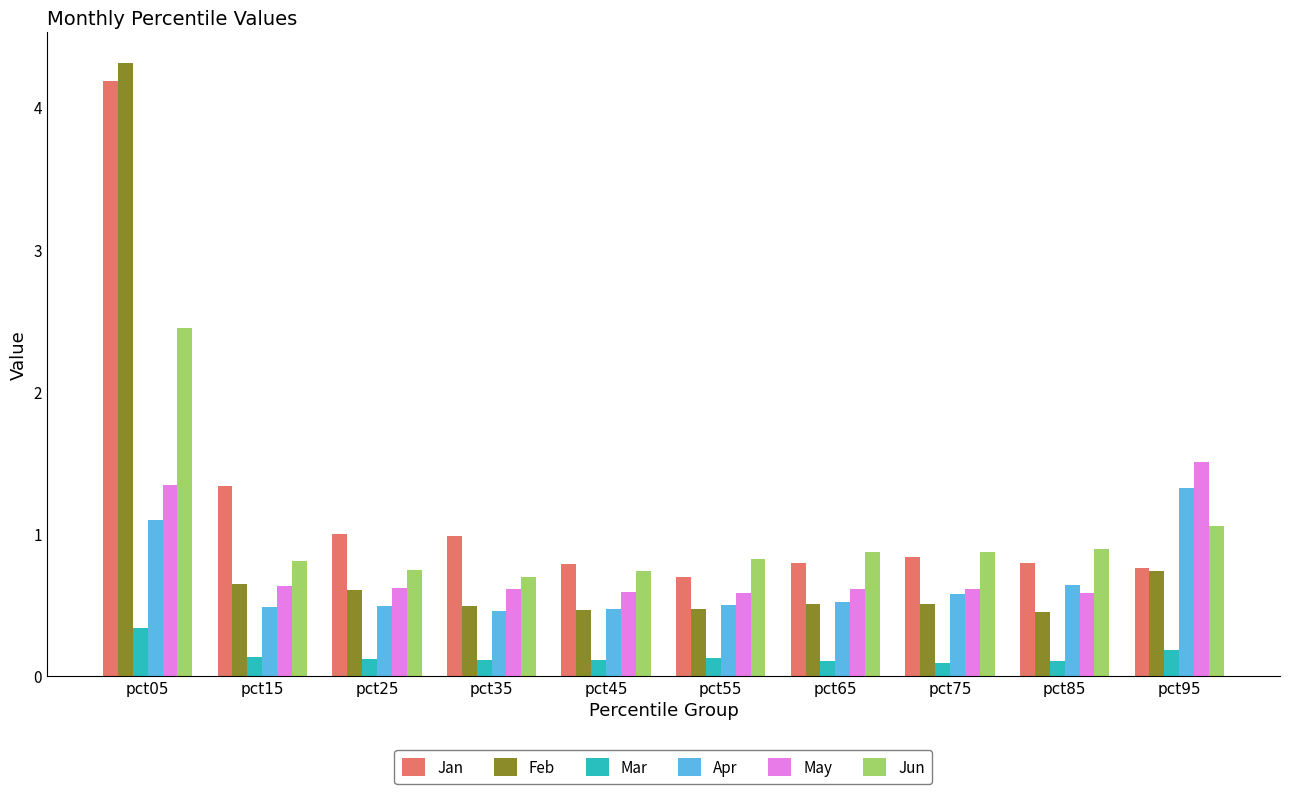

Is the value of Feb at pct15 greater than the value of Apr at pct25?

Yes